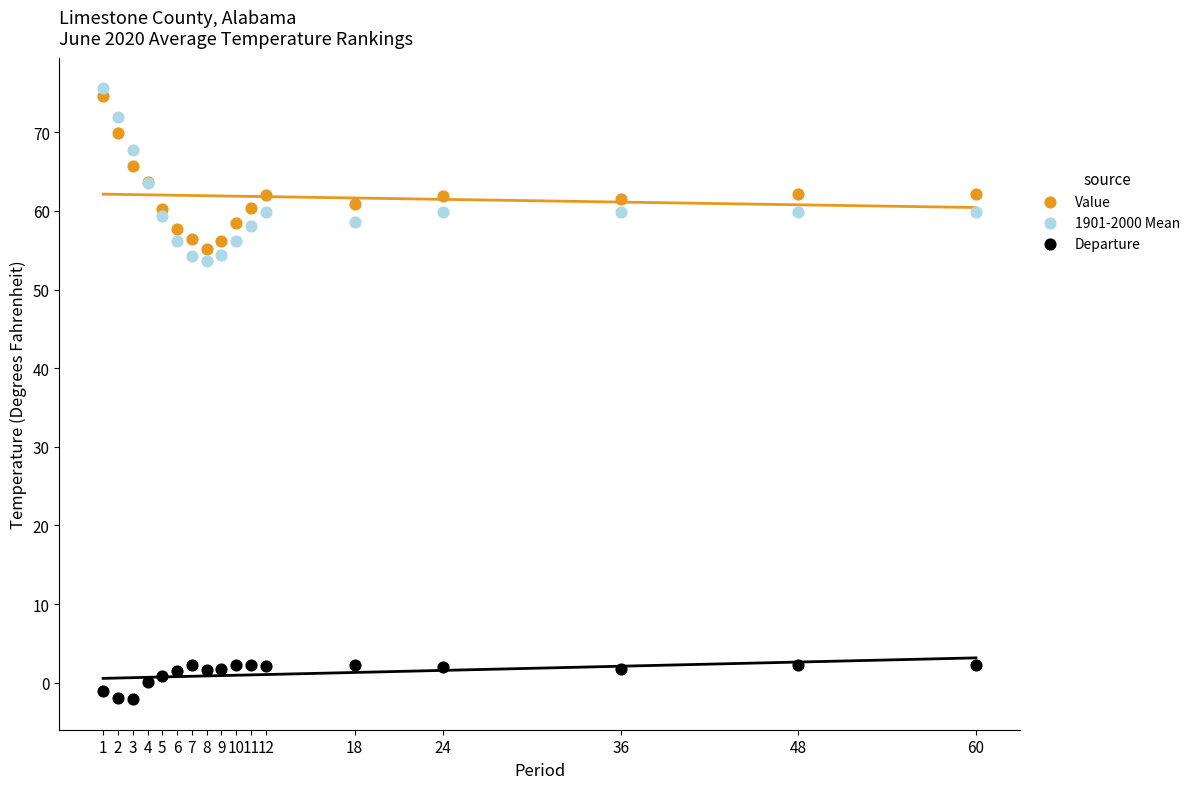

Which series reaches the maximum Y coordinate?

1901-2000 Mean